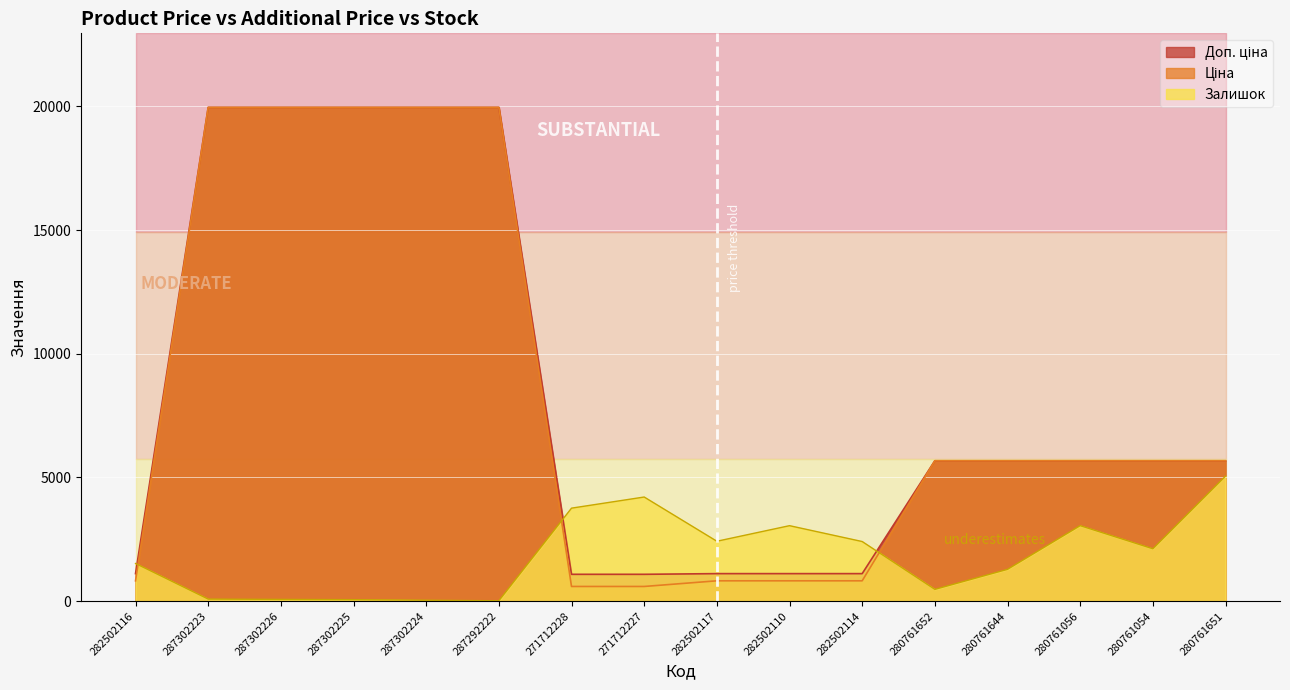

Rank the series at 282502116 from lowest to highest value.

Ціна, Доп. ціна, Залишок